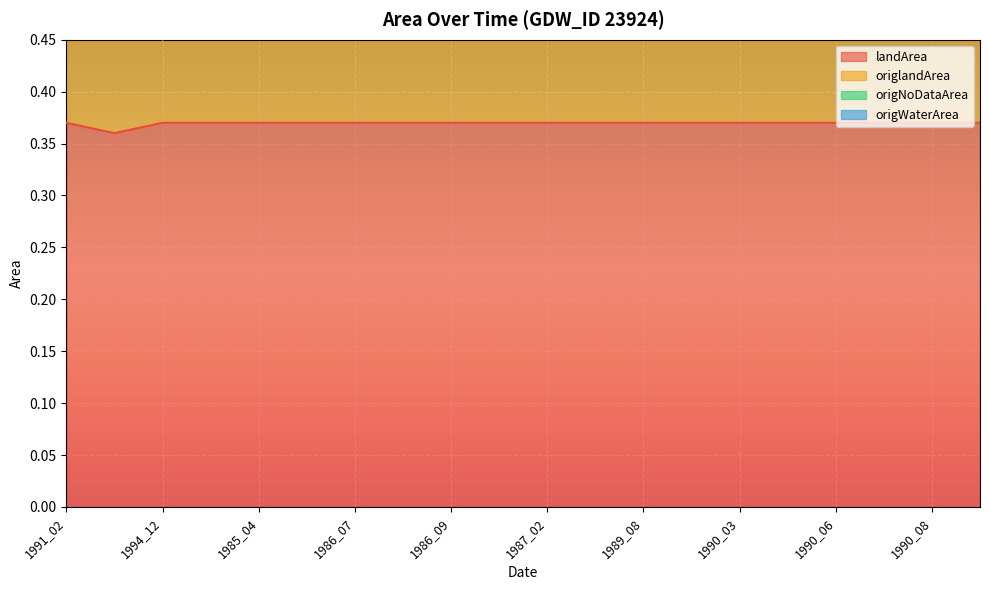

What is the smallest value displayed?

0.4